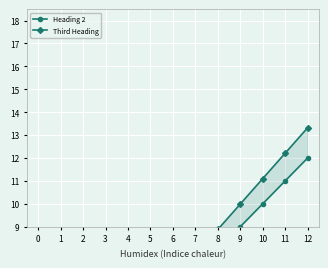

How many positive values does the Heading 2 series have?

12